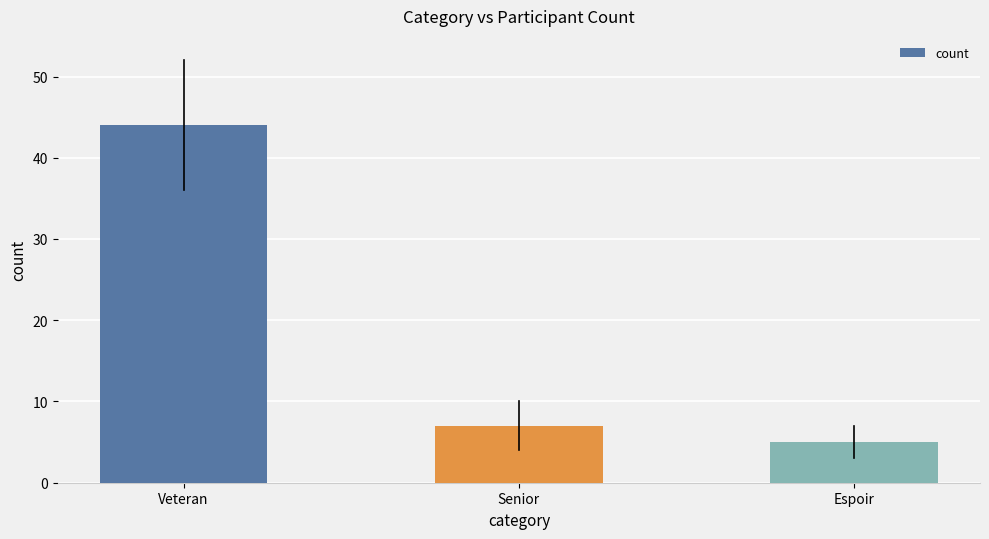

What is the label of the 2nd bar from the left?

Senior